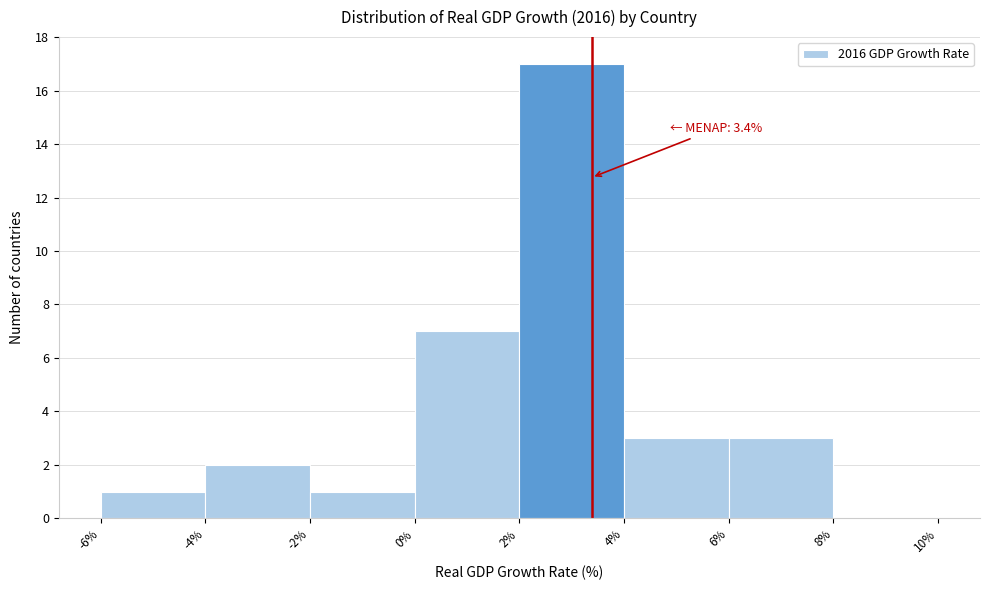

Over which range of the x-axis is the bar tallest?

2% to 4%